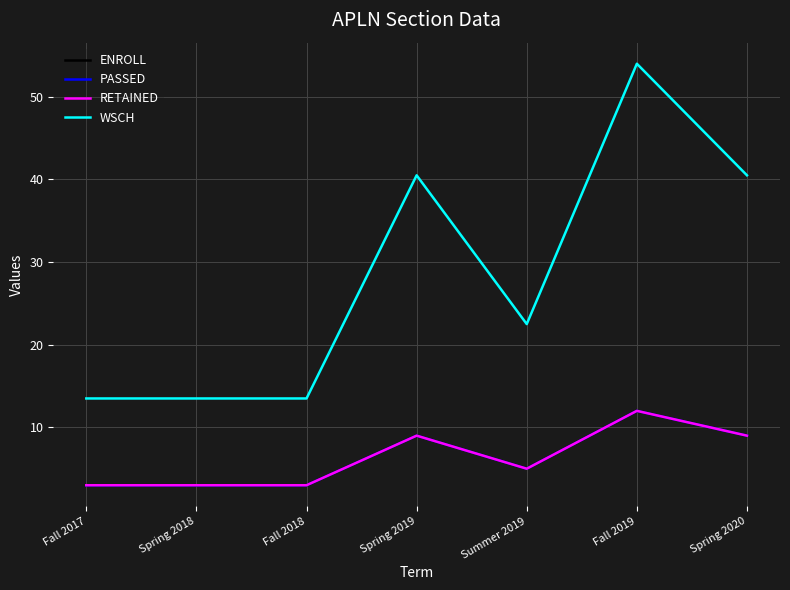

Is this an area chart (filled region under the line)?

No